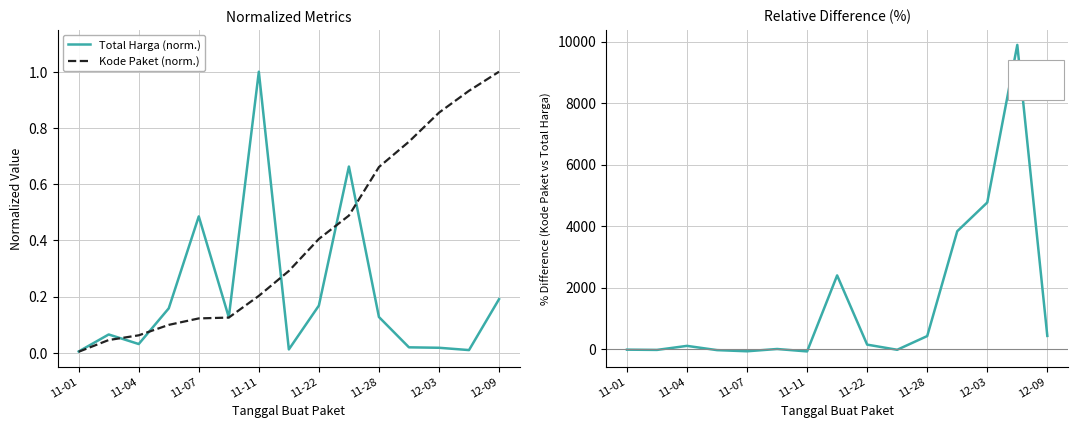

Which category has the highest value in the Kode Paket (norm.) series?

12-09